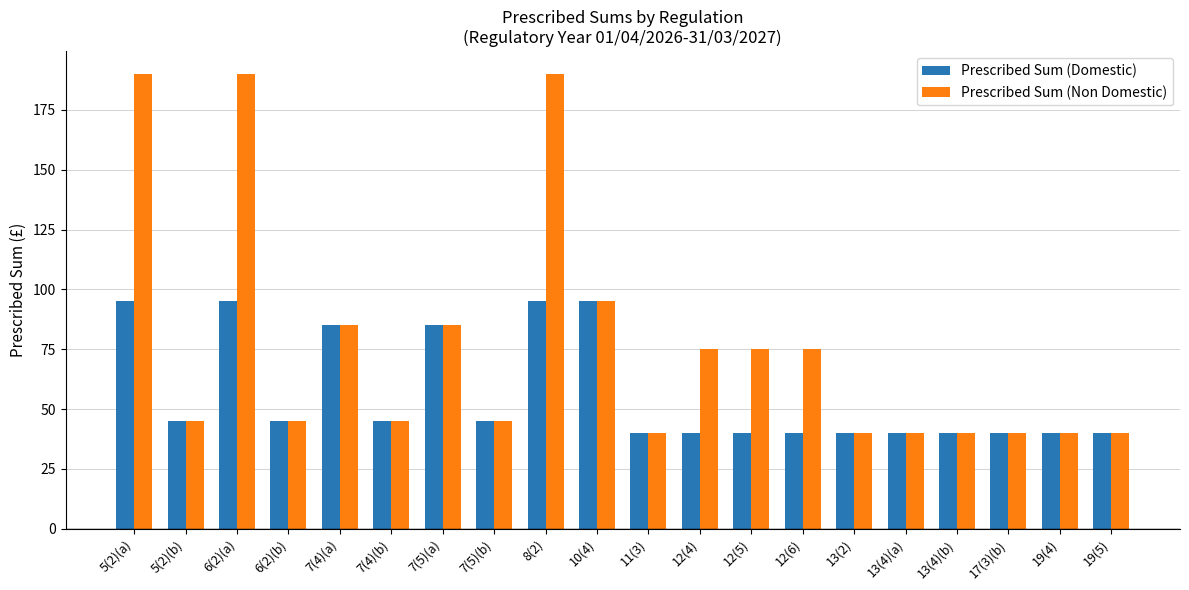

What is the sum of the Prescribed Sum (Non Domestic) values at 5(2)(b) and 6(2)(b)?

90